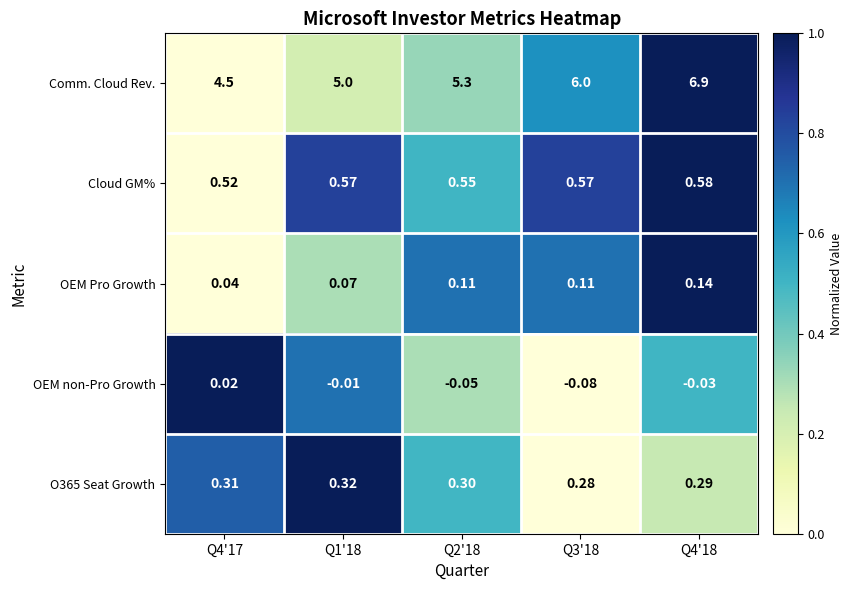

At Q4'17, list the series in order from largest to smallest.

Comm. Cloud Rev., Cloud GM%, O365 Seat Growth, OEM Pro Growth, OEM non-Pro Growth